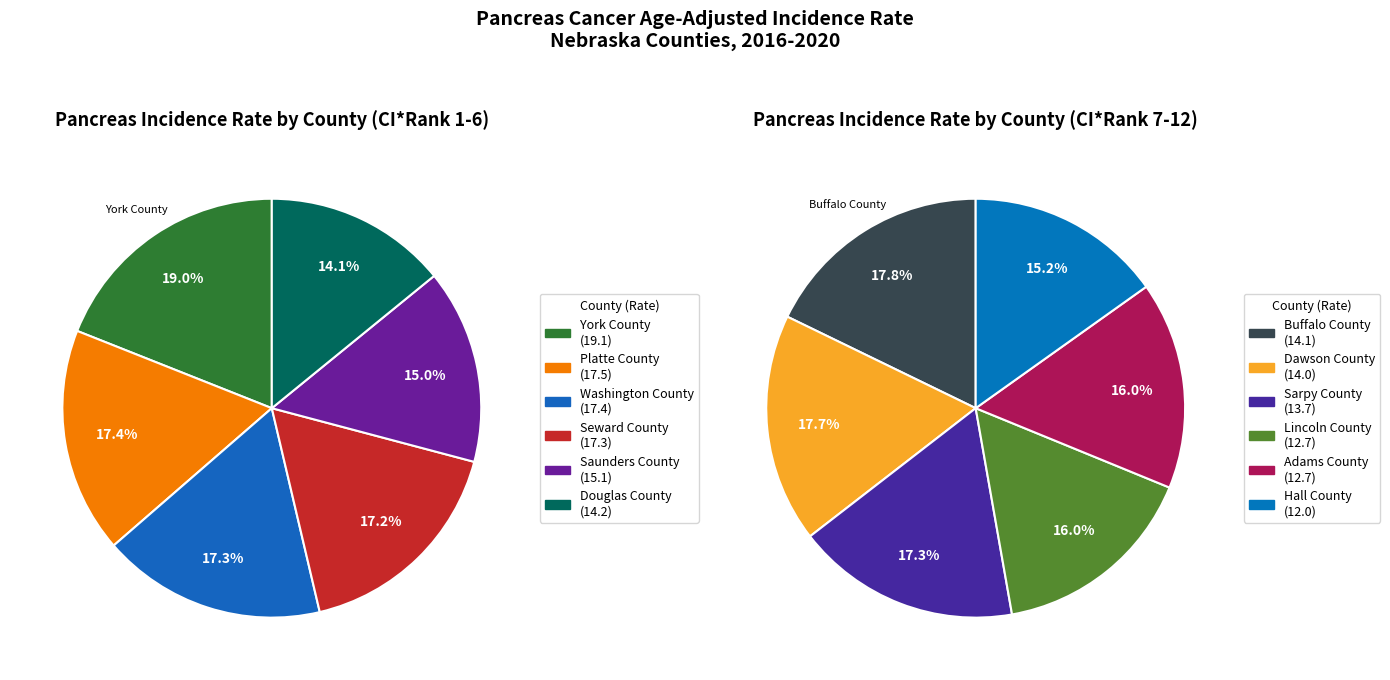

What is the change in value from Dawson County to Adams County?

-1.3